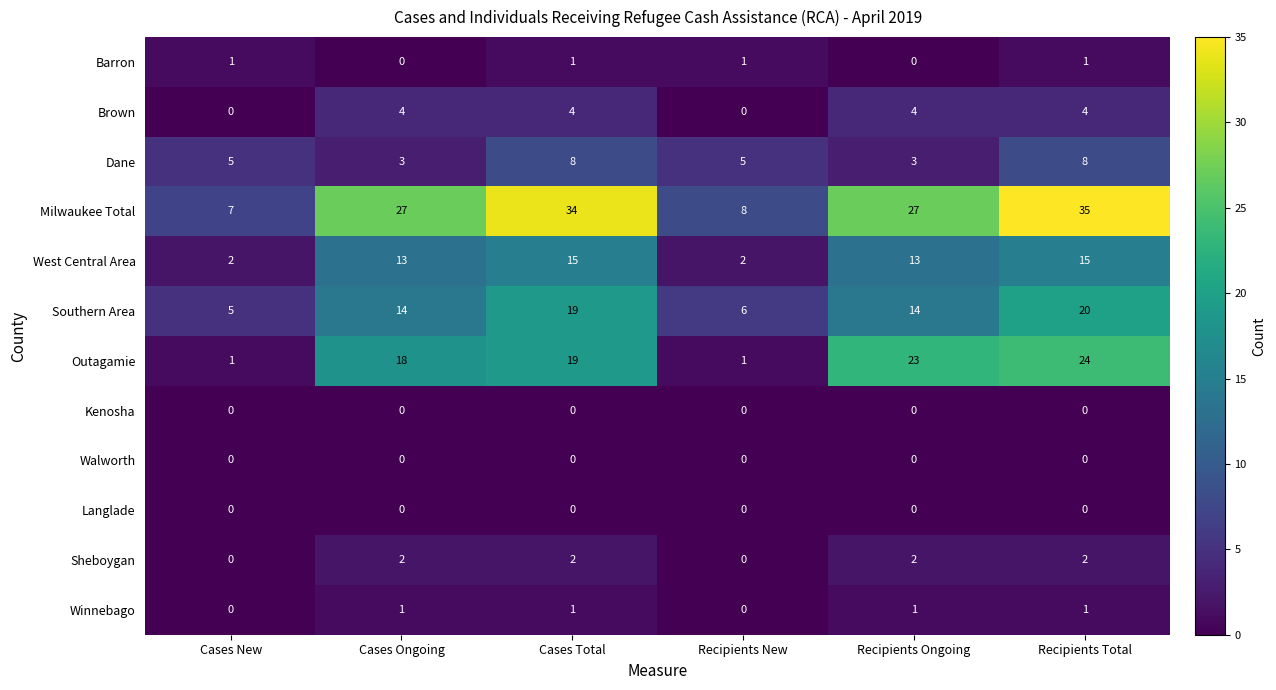

True or false: Brown has a value of 1 at Recipients New.

False